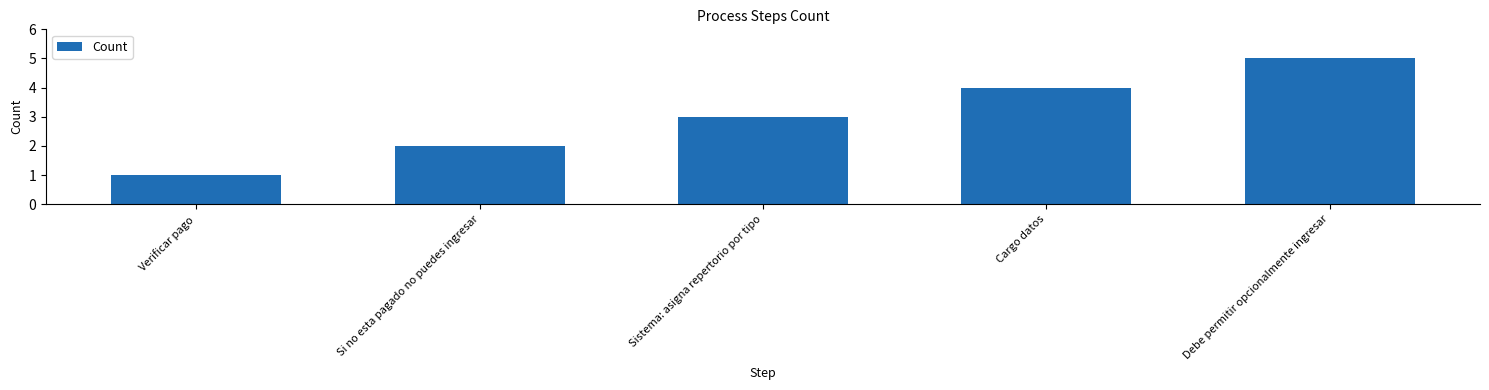

What is the difference between the values at Si no esta pagado no puedes ingresar and Debe permitir opcionalmente ingresar?

3